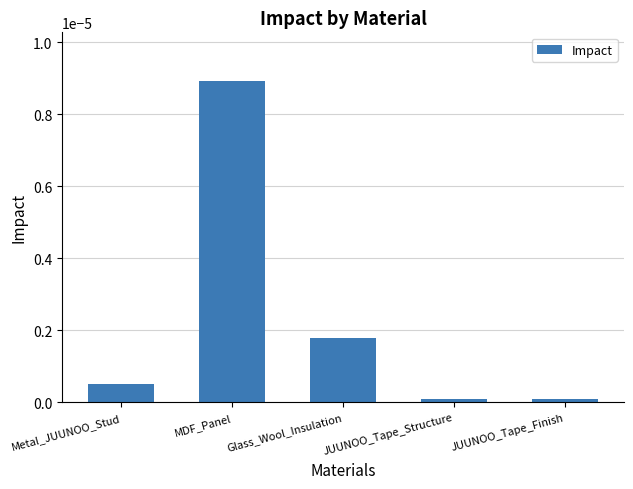

Which has a higher value, JUUNOO_Tape_Finish or MDF_Panel?

MDF_Panel